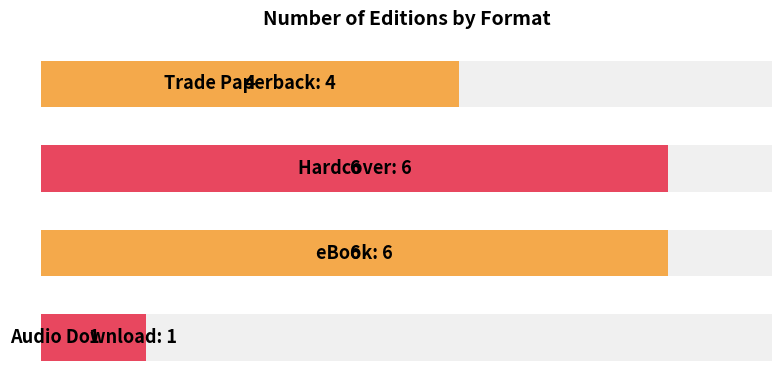

True or false: the data shows 0 at 3.

False